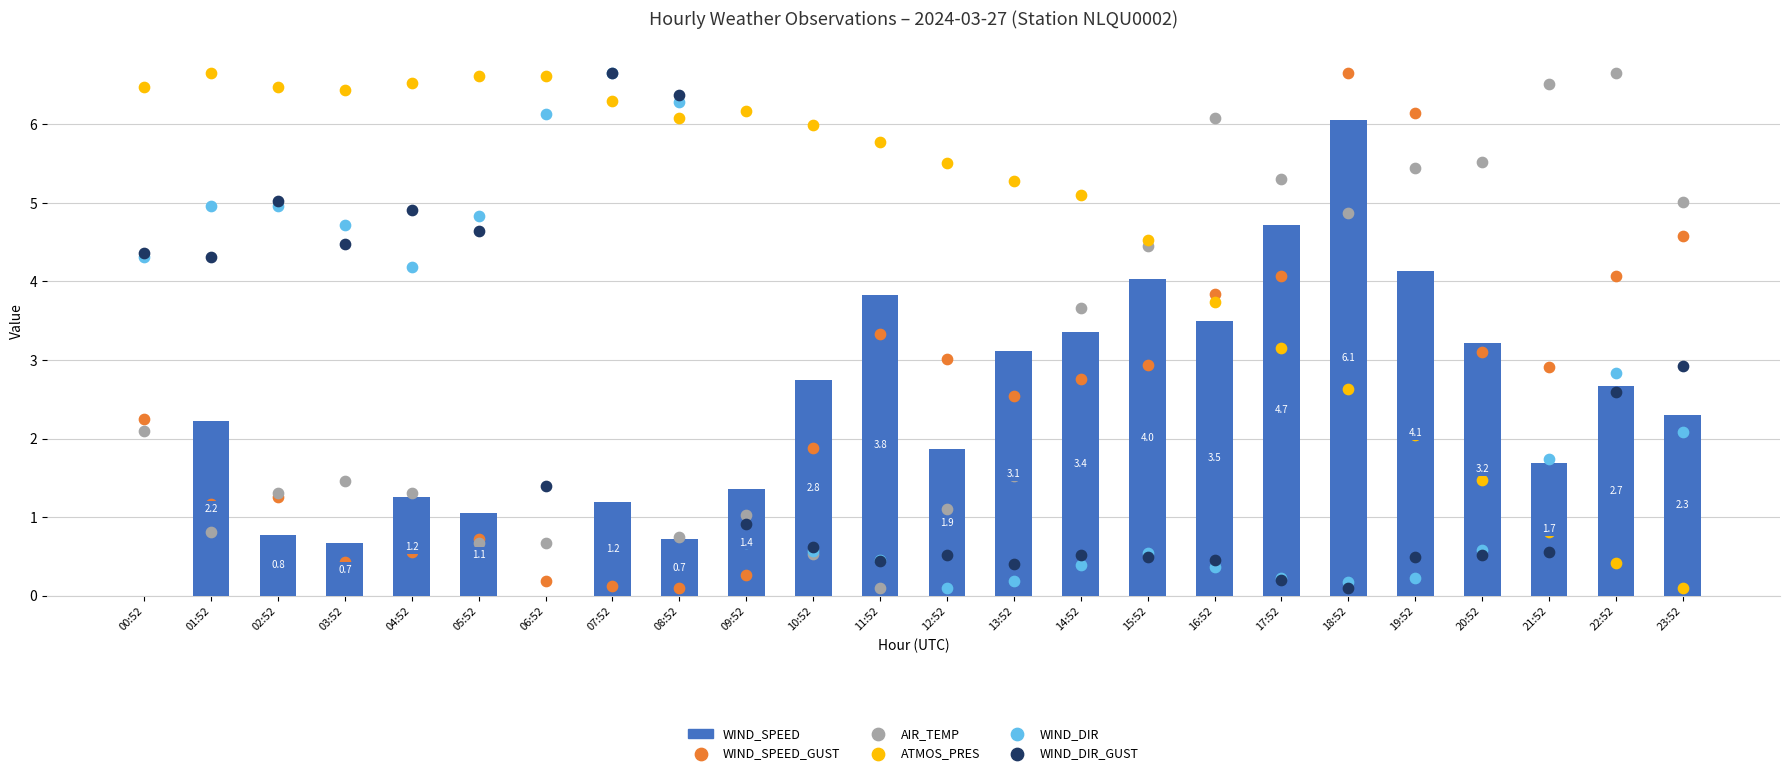

Which series has the largest total across all categories?

ATMOS_PRES